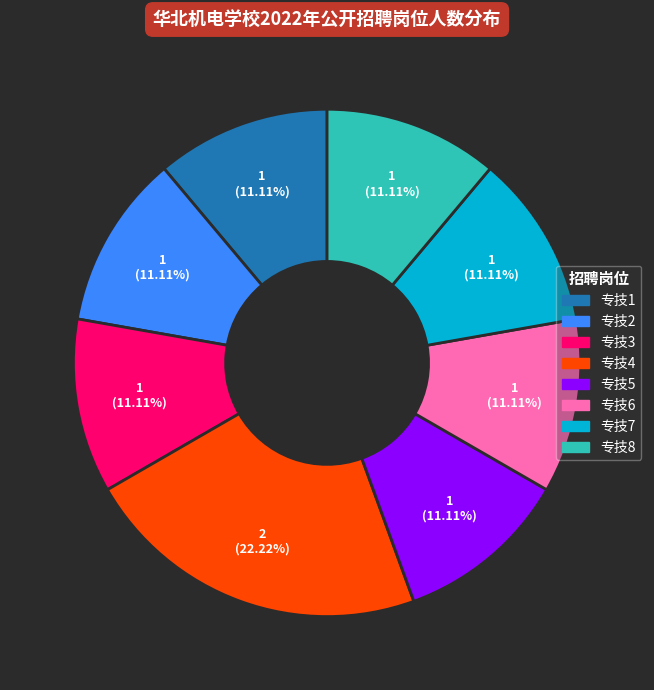

Do 专技4 and 专技6 together represent more than half of the pie?

No